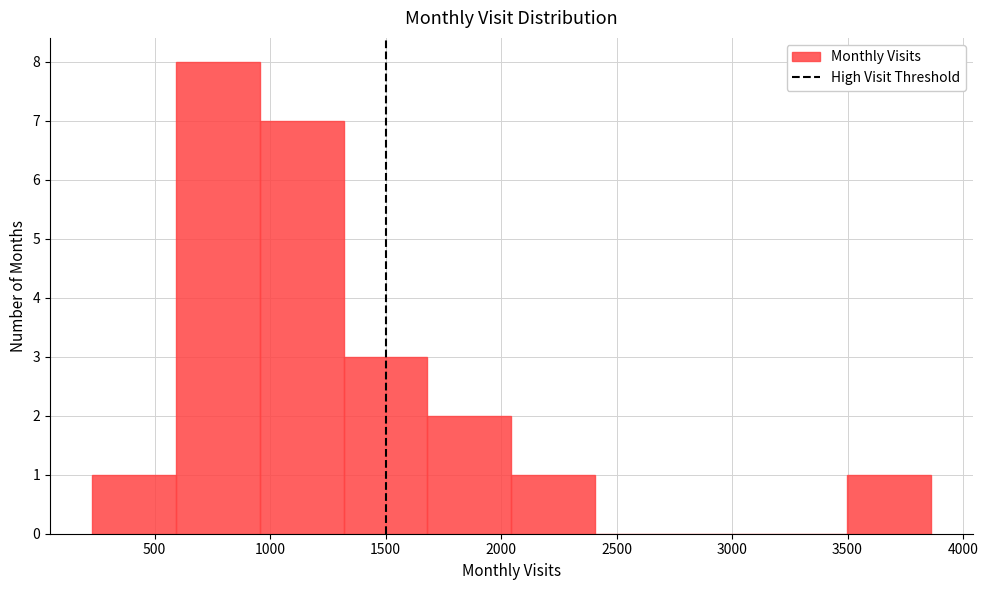

How tall is the bar that spans 1300 to 1700 on the x-axis? Neither the bar edges nor the heights are printed on the chart, so give them approximately, as read against the axes.

3